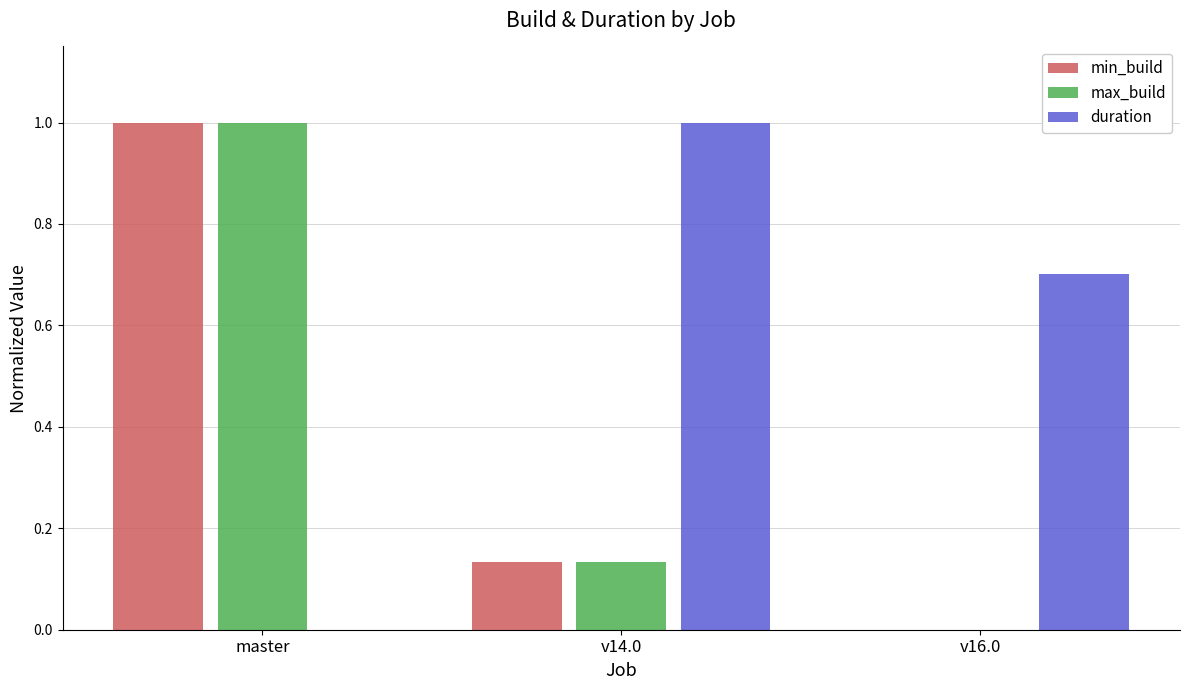

What is the greatest value displayed?

1.0